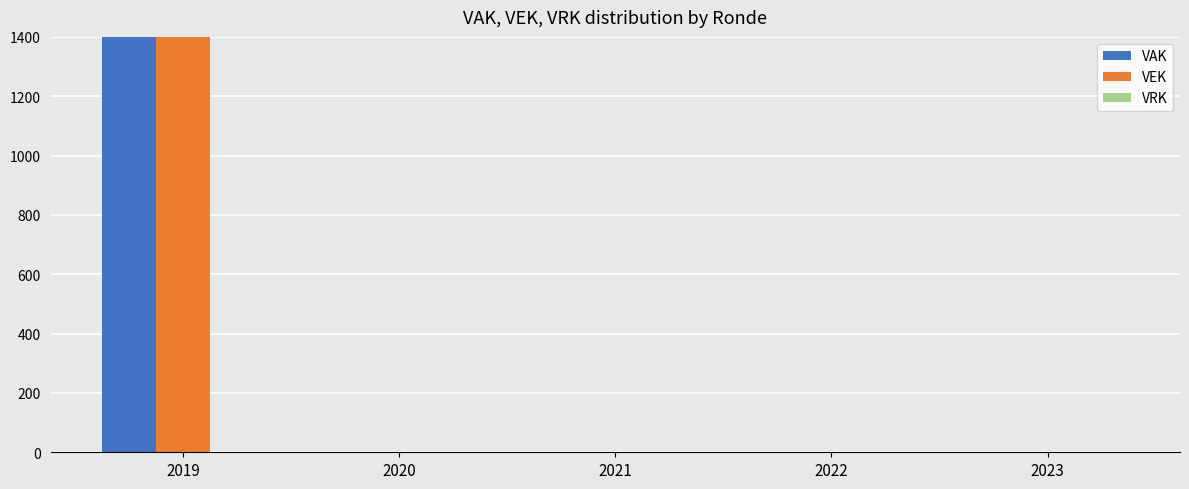

Is it true that VEK equals -1104 at 2022?

False